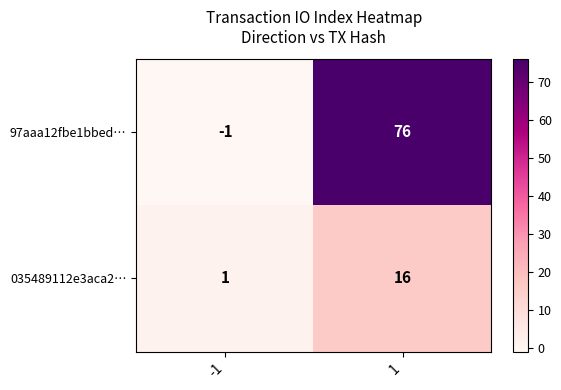

True or false: 97aaa12fbe1bbed… has a value of 127 at 1.

False